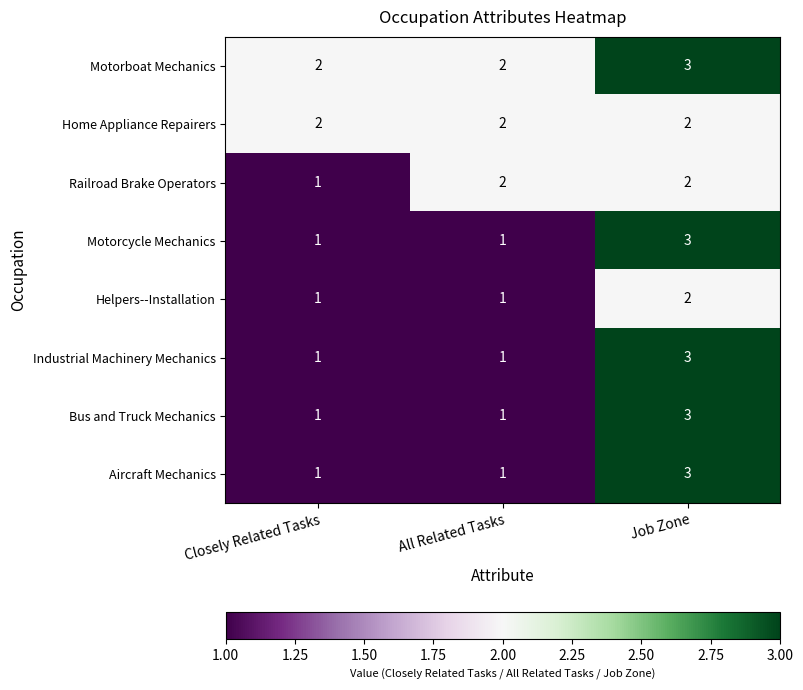

The Motorboat Mechanics series shows 3 at Closely Related Tasks. True or false?

False